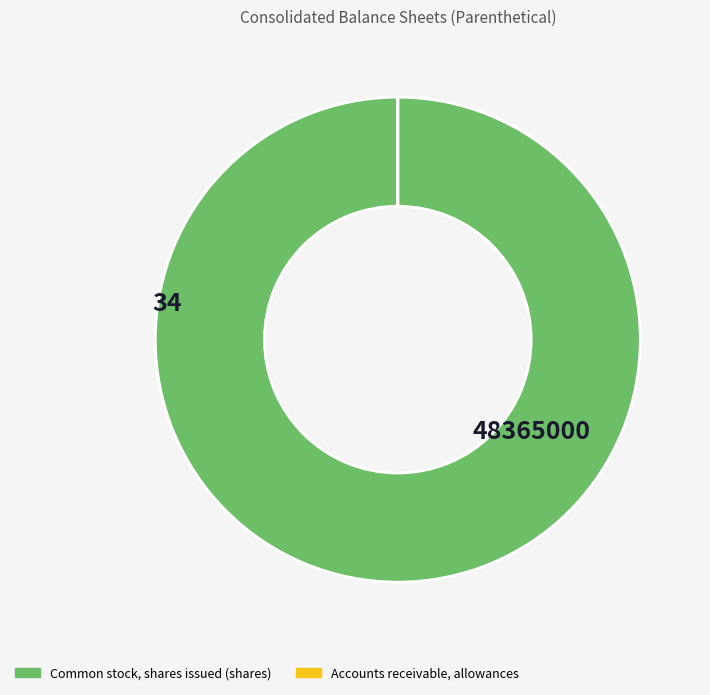

Is there a majority slice in this chart?

Yes